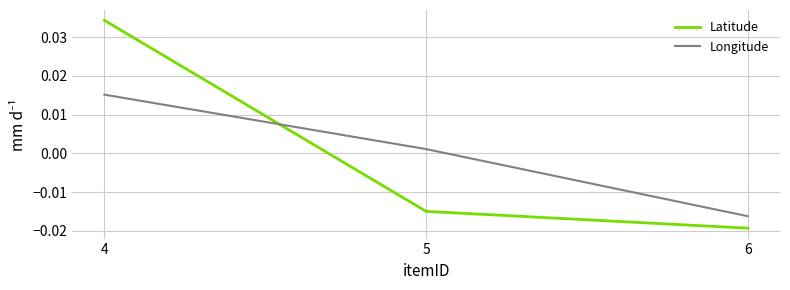

What are all the series names shown in the legend?

Latitude, Longitude